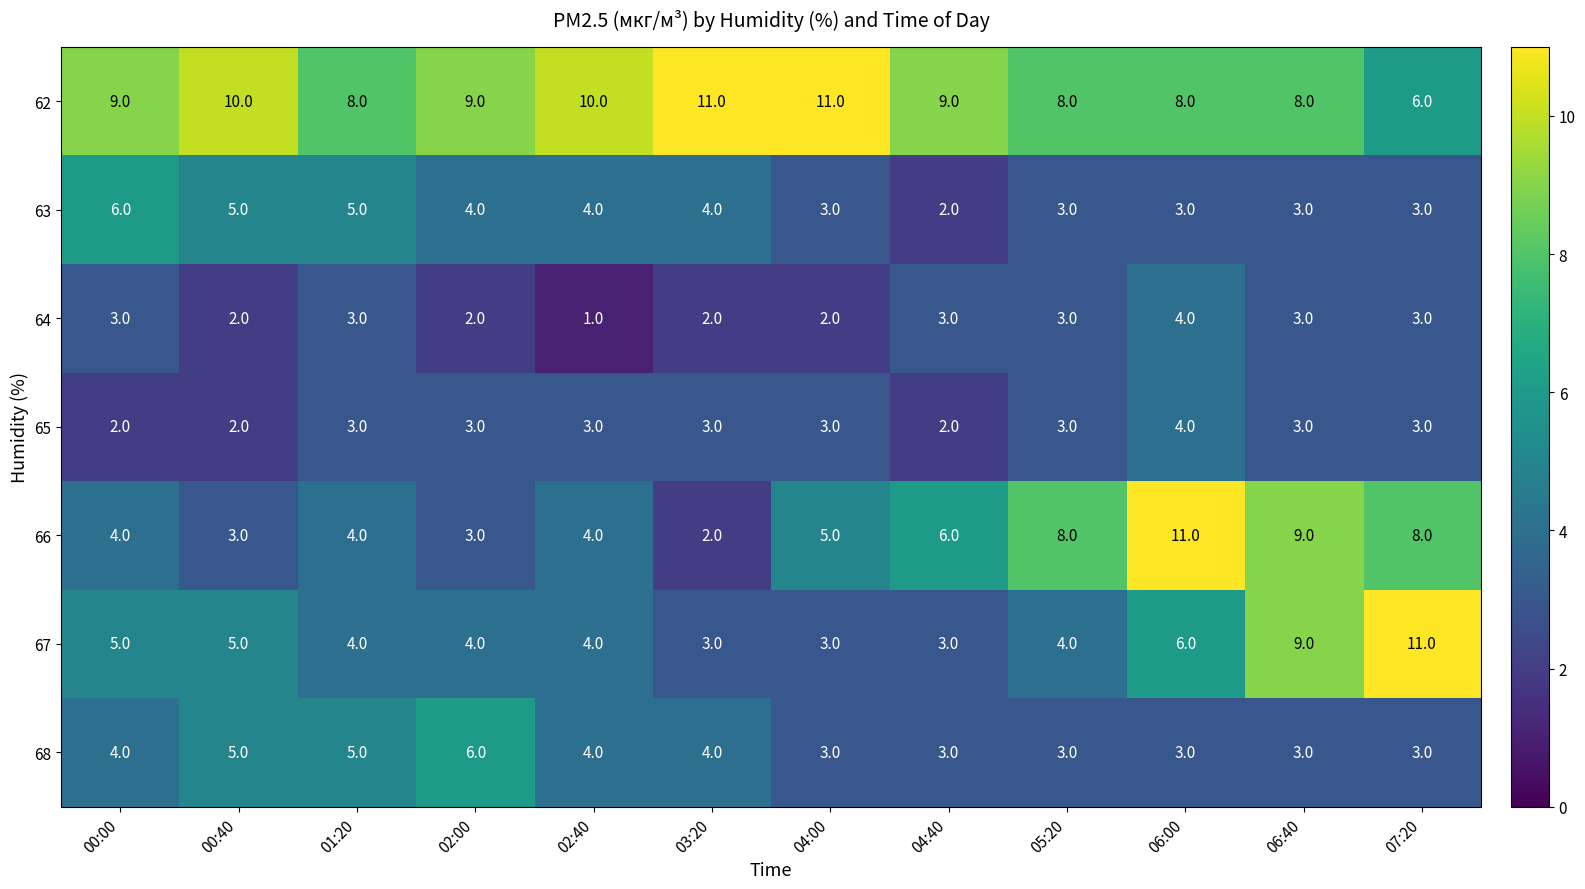

Is it true that 62 equals 9 at 04:40?

True